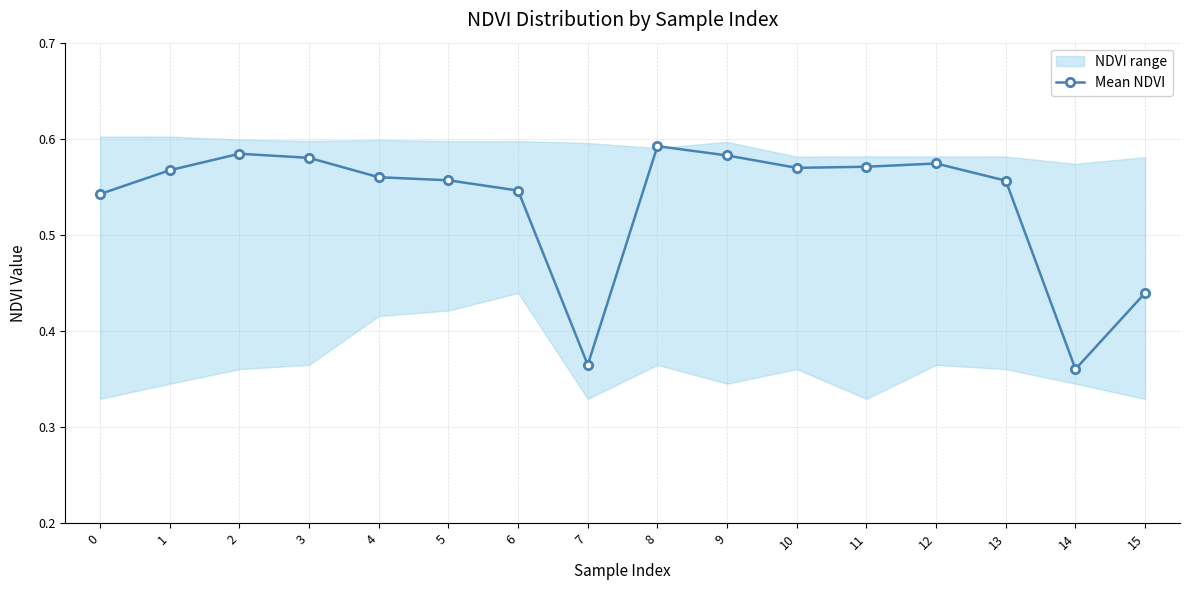

Is this an area chart (filled region under the line)?

No